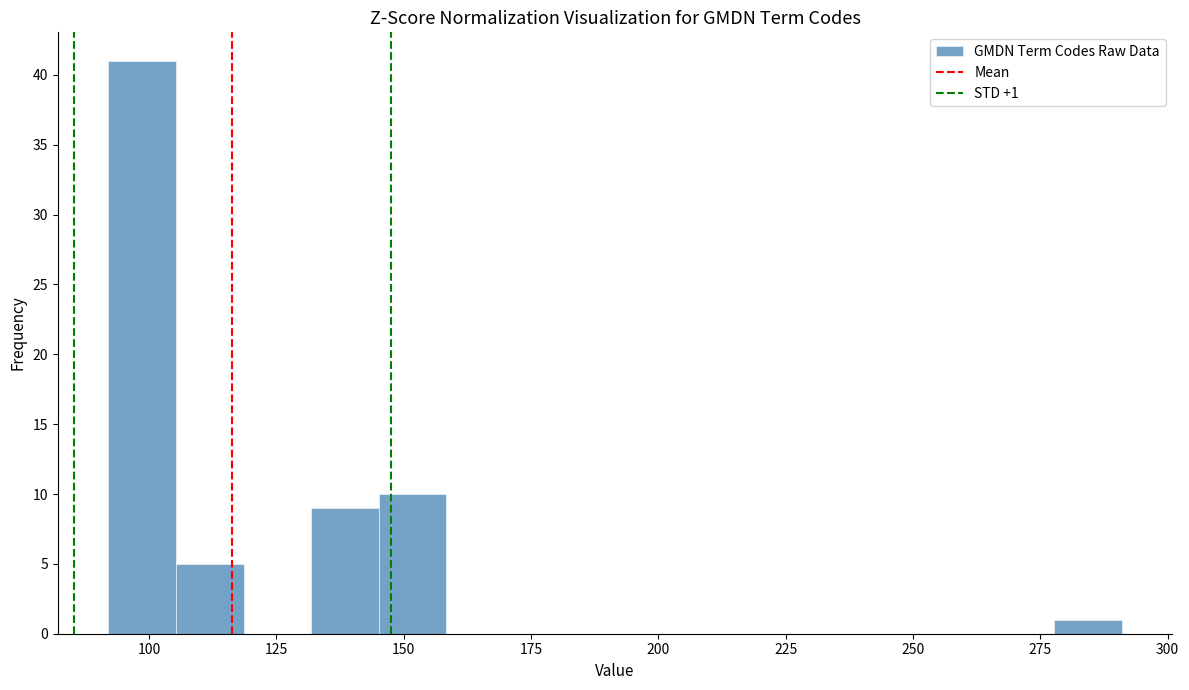

Read against the x-axis, roughly where is the centre of the tallest bar?

100